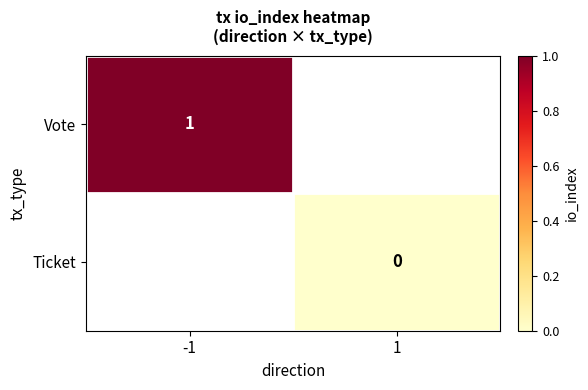

How many distinct data groups are displayed?

2